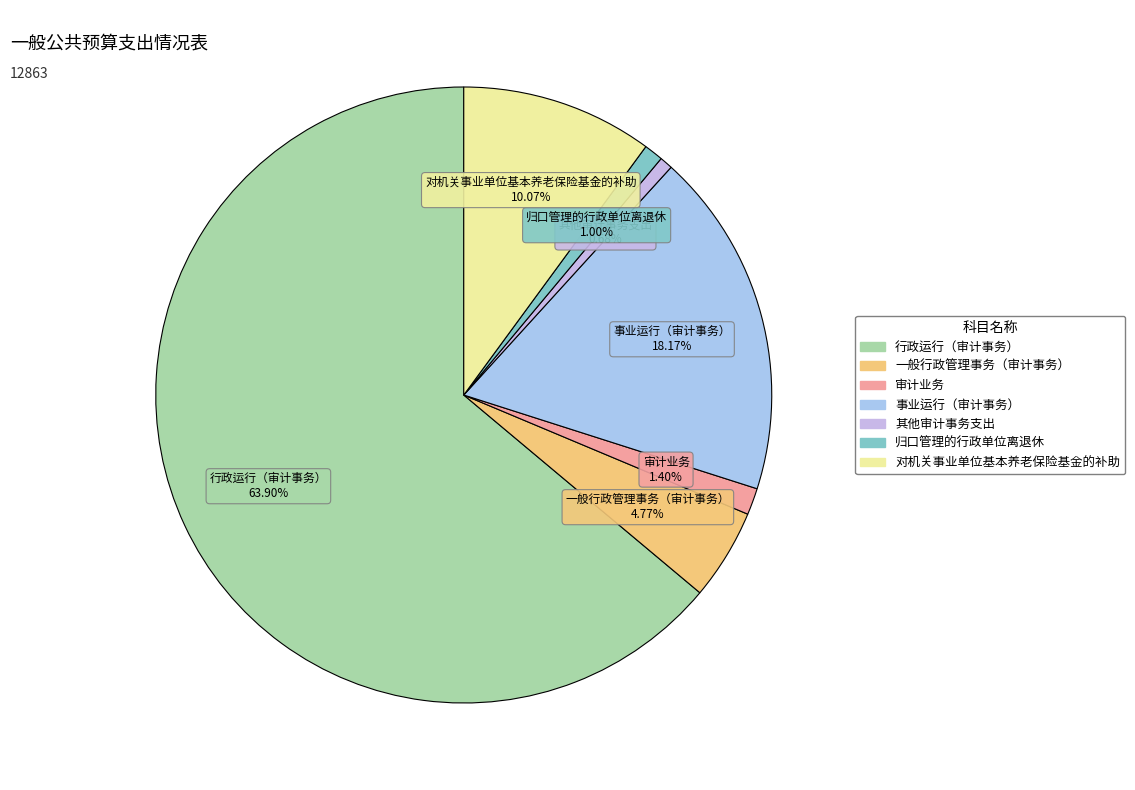

To the nearest percent, what is the combined percentage of 对机关事业单位基本养老保险基金的补助 and 其他审计事务支出?

11%